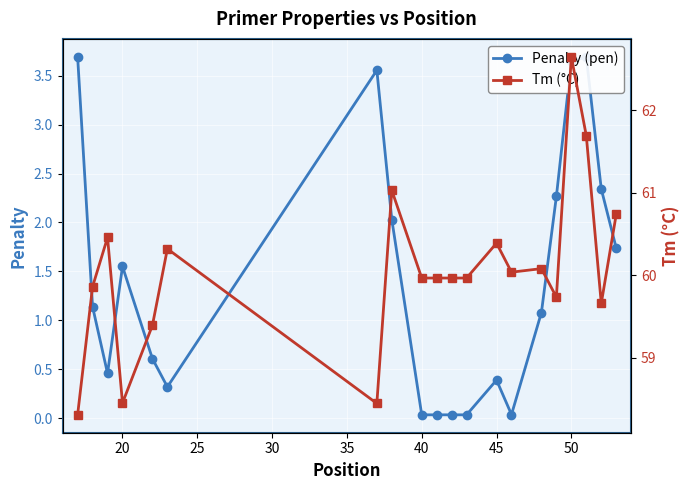

Where is the first local maximum for Penalty (pen)?

20